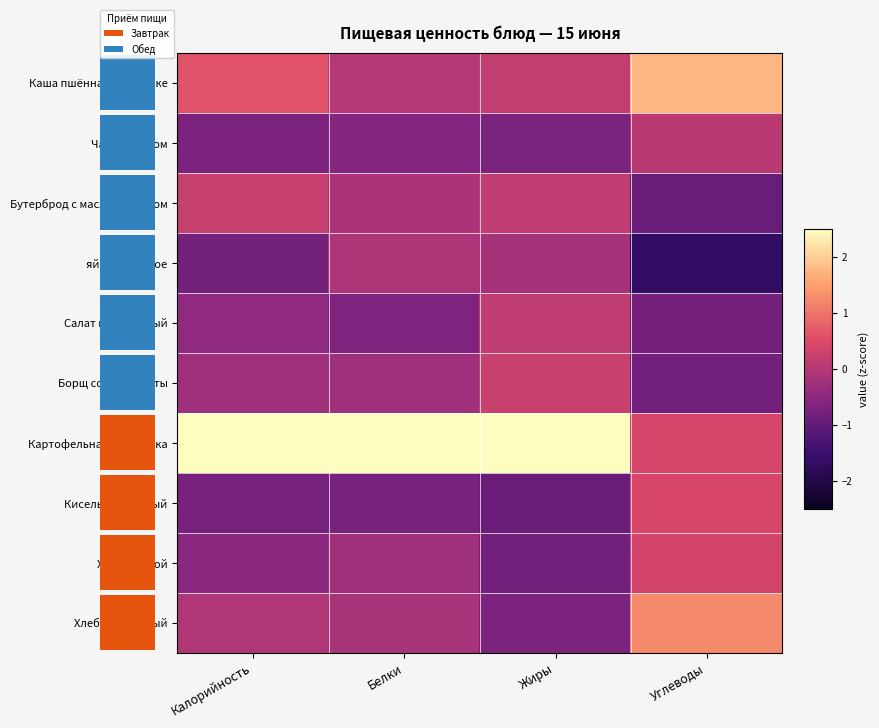

Reading right to left, extract all data points from this chart.

Каша пшённая на молоке: Углеводы=1.7	Жиры=0.2	Белки=0.0	Калорийность=0.6
Чай с сахаром: Углеводы=0.0	Жиры=-0.7	Белки=-0.6	Калорийность=-0.7
Бутерброд с маслом и сыром: Углеводы=-0.9	Жиры=0.1	Белки=-0.1	Калорийность=0.2
яйцо отварное: Углеводы=-1.7	Жиры=-0.2	Белки=-0.1	Калорийность=-0.8
Салат витаминный: Углеводы=-0.8	Жиры=0.1	Белки=-0.6	Калорийность=-0.5
Борщ со св. капусты: Углеводы=-0.8	Жиры=0.2	Белки=-0.3	Калорийность=-0.3
Картофельная запеканка: Углеводы=0.4	Жиры=2.7	Белки=2.9	Калорийность=2.7
Кисель фруктовый: Углеводы=0.4	Жиры=-0.9	Белки=-0.8	Калорийность=-0.7
Хлеб ржаной: Углеводы=0.4	Жиры=-0.8	Белки=-0.3	Калорийность=-0.5
Хлеб пшеничный: Углеводы=1.2	Жиры=-0.7	Белки=-0.2	Калорийность=-0.0